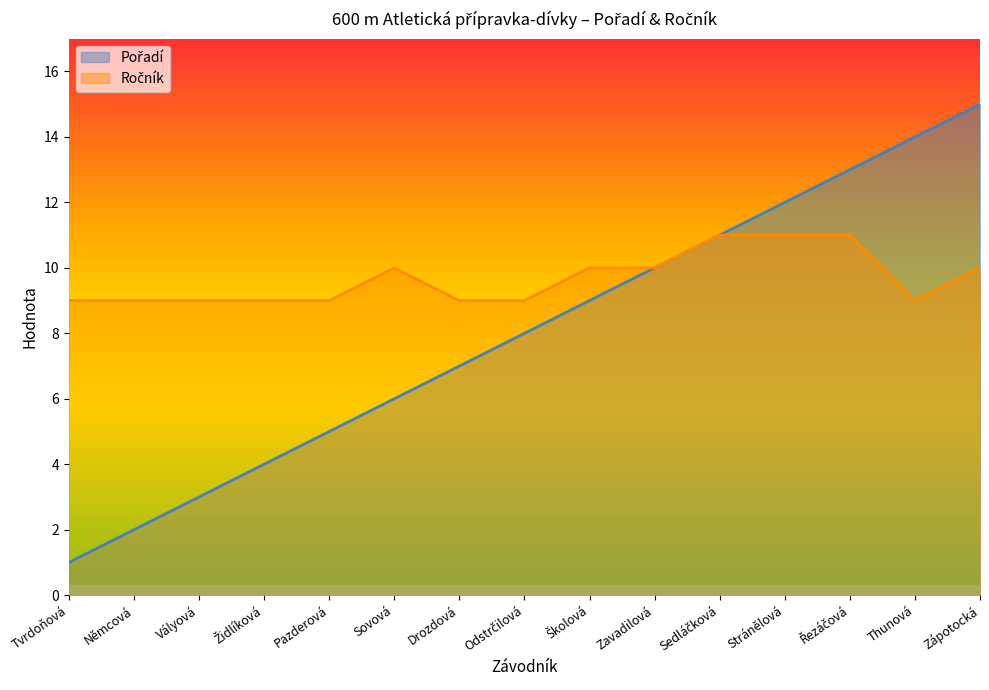

What is the approximate value of Pořadí at Thunová, to the nearest 5?

15